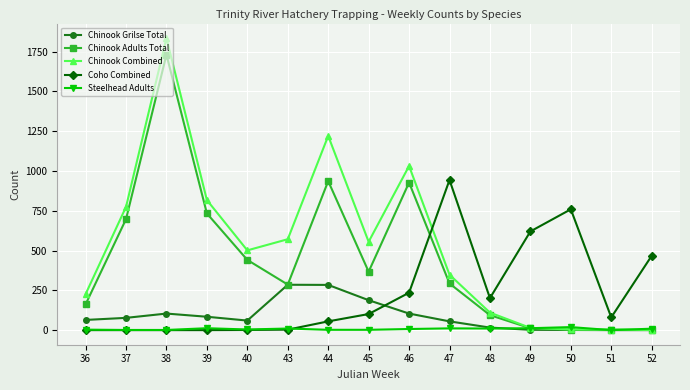

Is this an area chart (filled region under the line)?

No